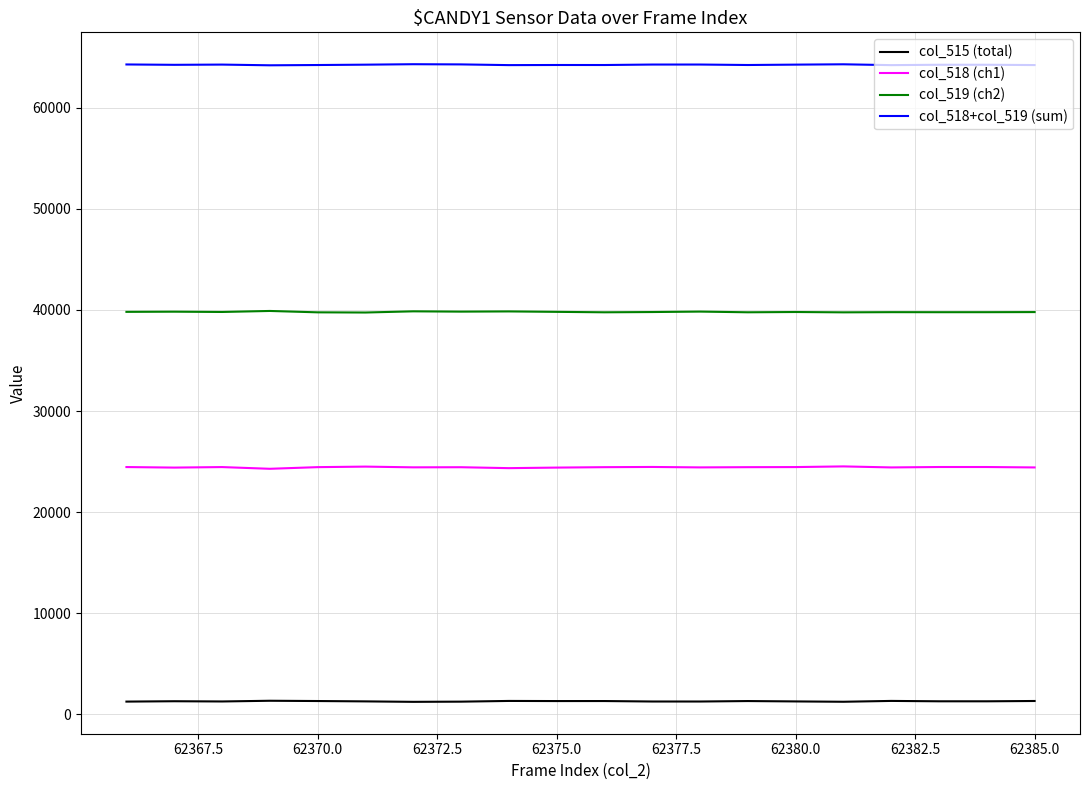

True or false: col_515 (total) and col_519 (ch2) cross at least once.

False